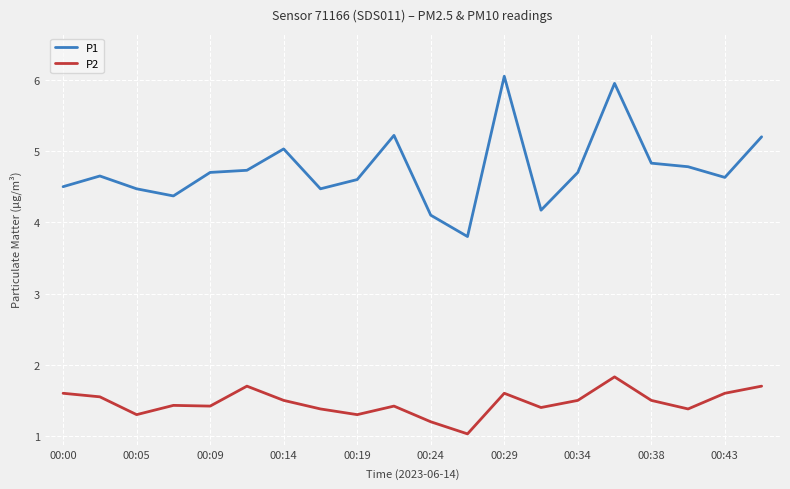

Rank the series by their average value, from highest to lowest.

P1, P2